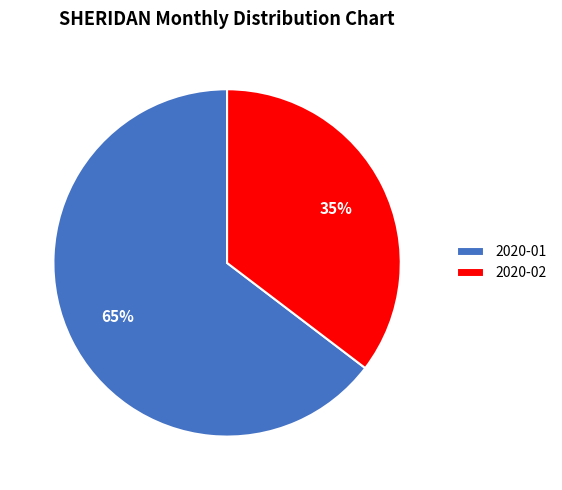

Which has a higher value, 2020-02 or 2020-01?

2020-01